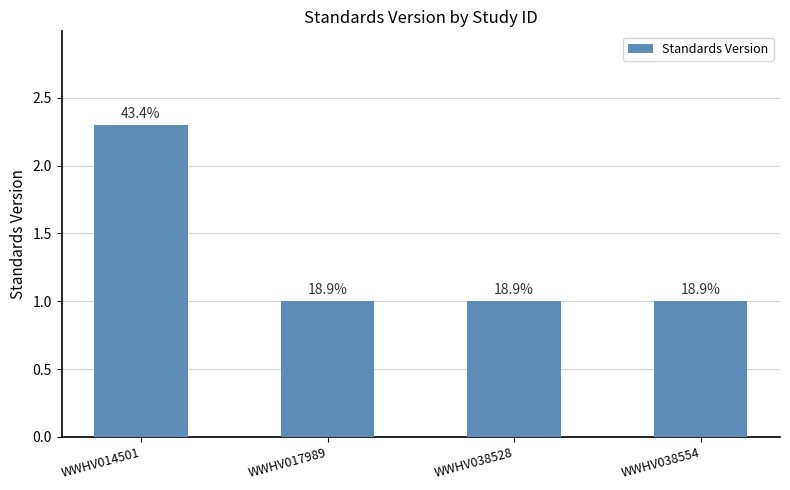

List the labels in order of value, largest first.

WWHV014501, WWHV017989, WWHV038528, WWHV038554